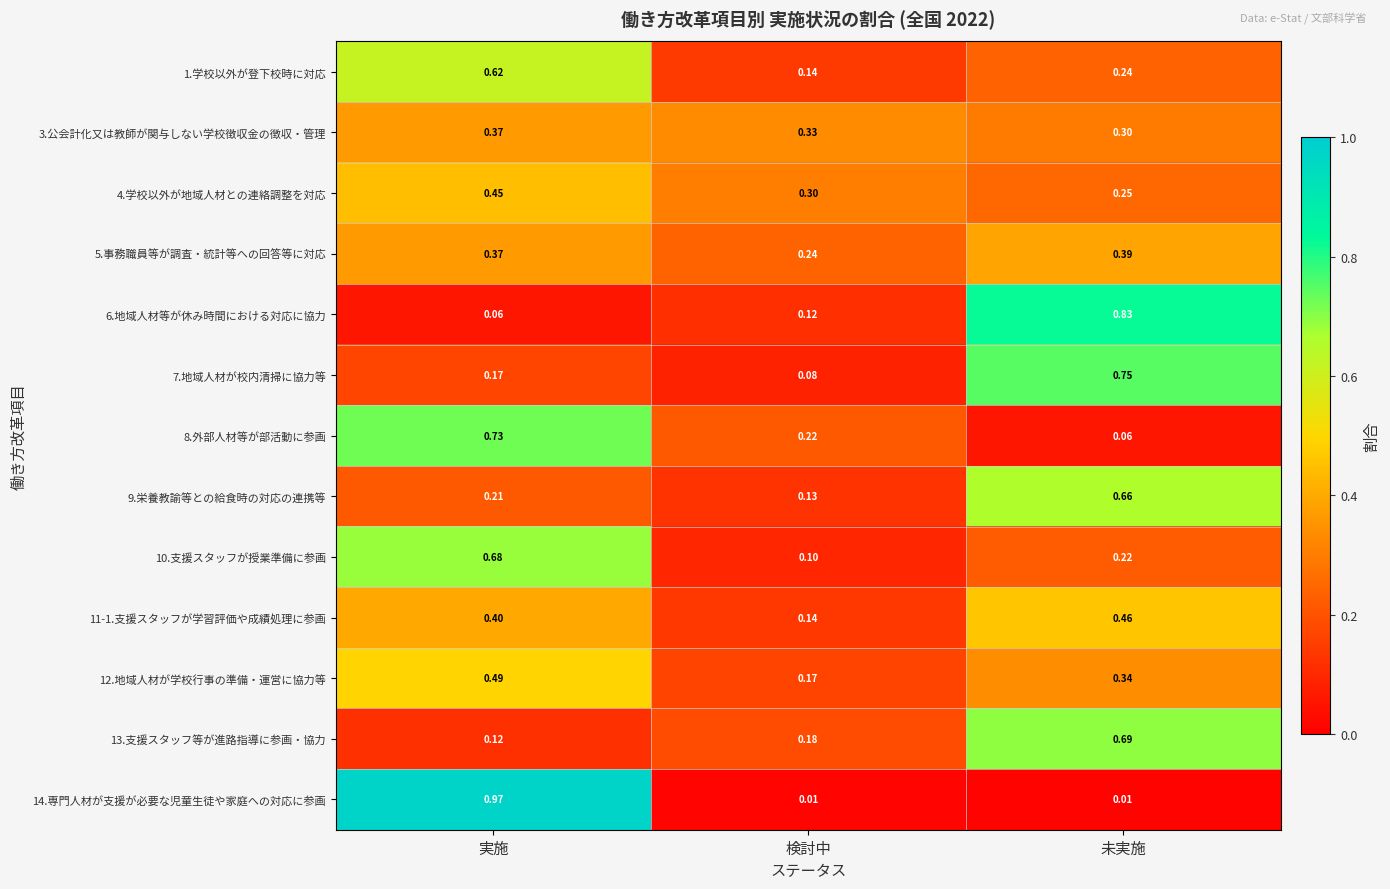

Which series changed the most between 実施 and 検討中?

14.専門人材が支援が必要な児童生徒や家庭への対応に参画